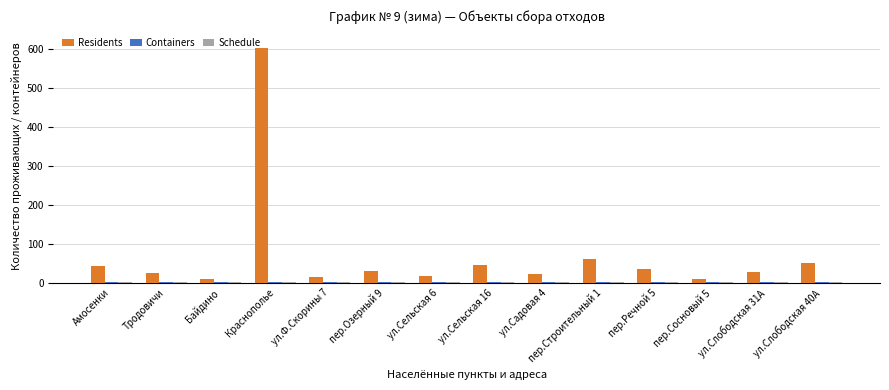

At which category is the sum across all series the highest?

Краснополье